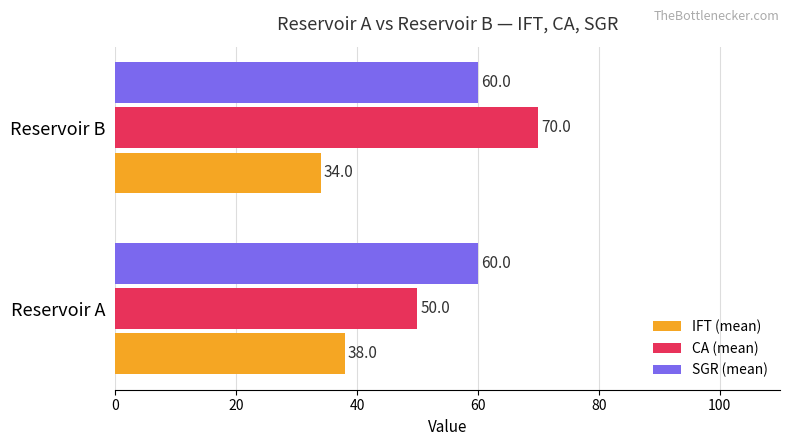

At how many categories does at least one series exceed 61?

1